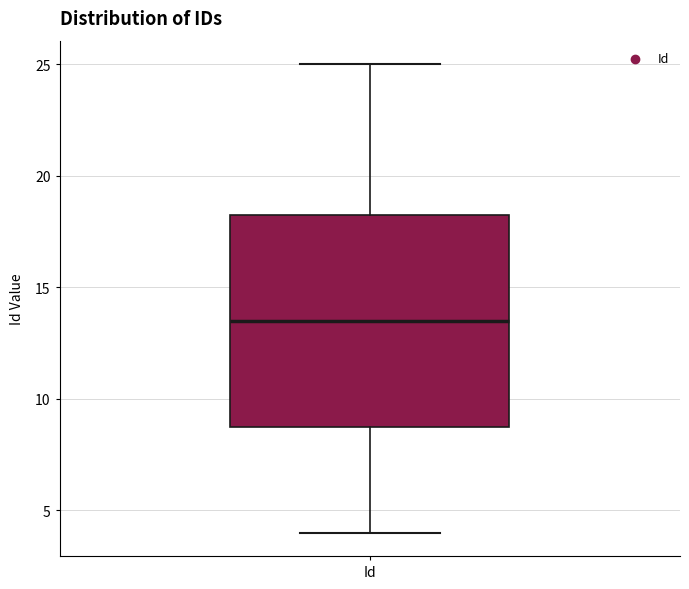

Transcribe this box plot: give where the median line is, the range the box spans, and where the two whiskers end, as read against the y-axis. The values are not printed on the chart, so give them approximately, as read against the axis.

median 13.5, box 9.0 to 18.5, whiskers 4.0 to 25.0